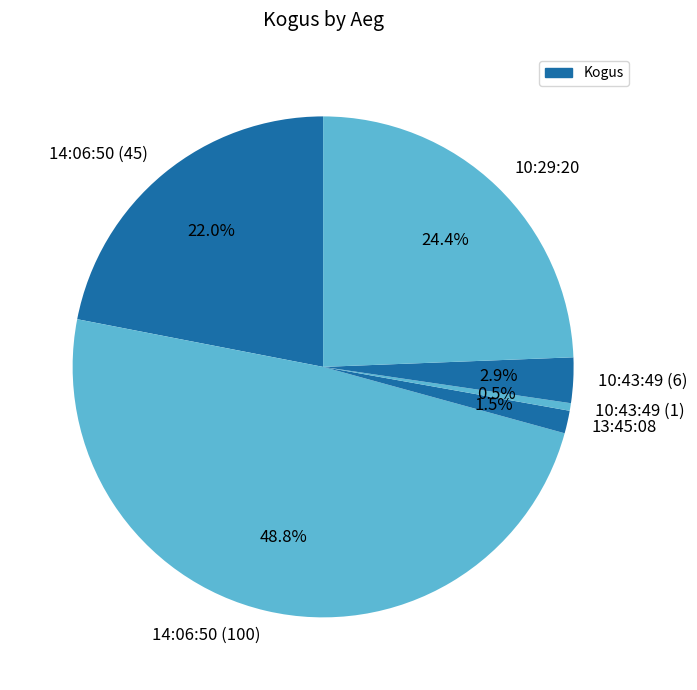

The 14:06:50 (100) slice represents 35% of the pie. True or false?

False